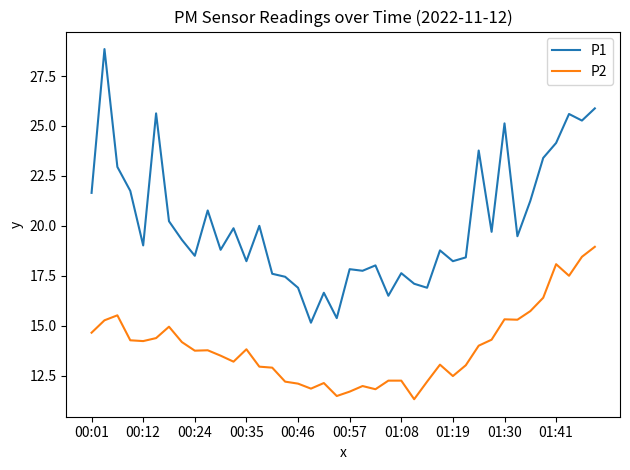

True or false: P2 has more than 2 points higher than both neighbors.

True